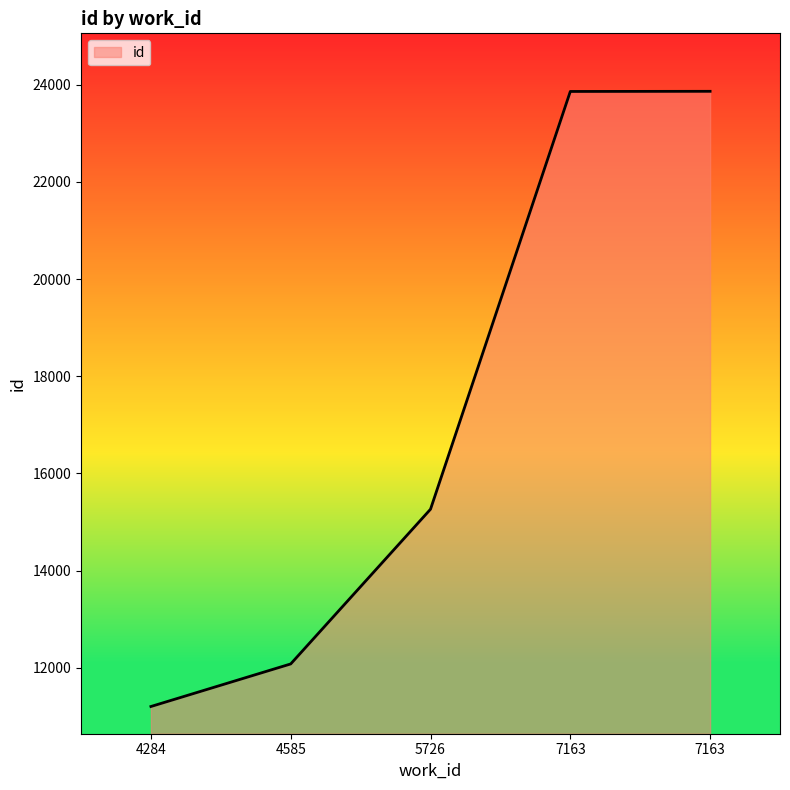

What is the value of the 3rd point from the left?

15263